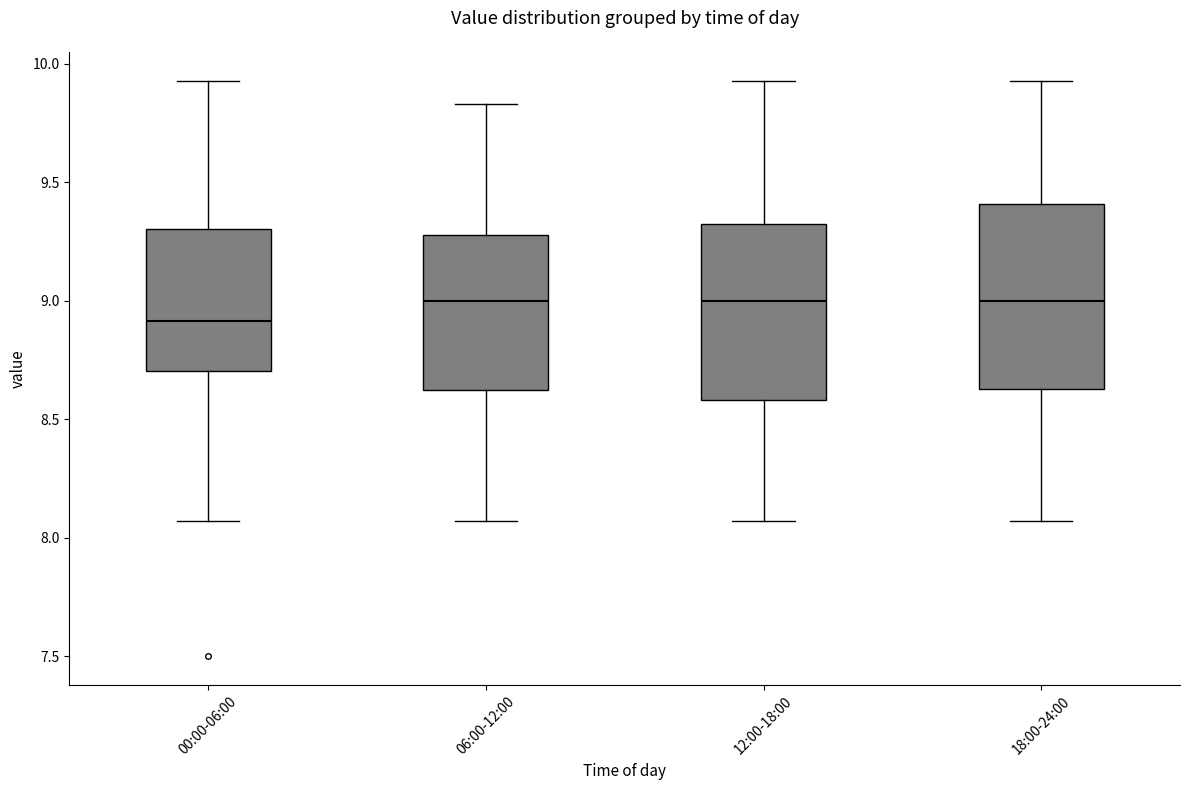

Where is the upper edge of the box for 18:00-24:00 on the y-axis? The values are not printed on the chart, so give them approximately, as read against the axis.

9.40